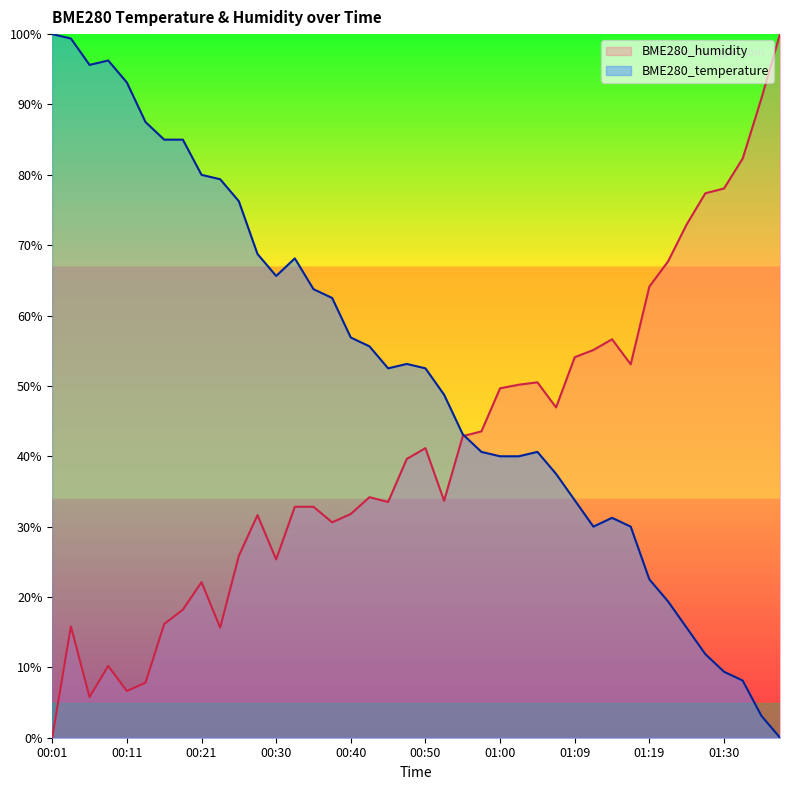

Which series has the widest spread of values?

BME280_temperature